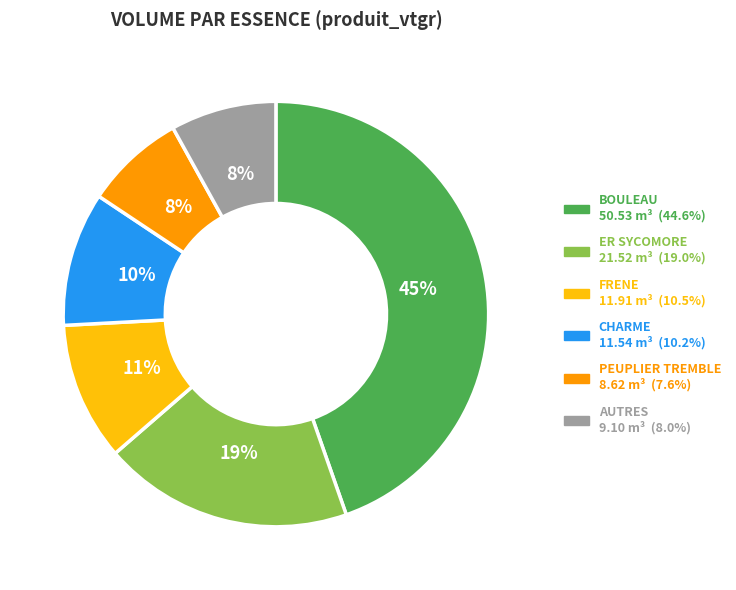

To the nearest percent, what is the average slice percentage?

17%